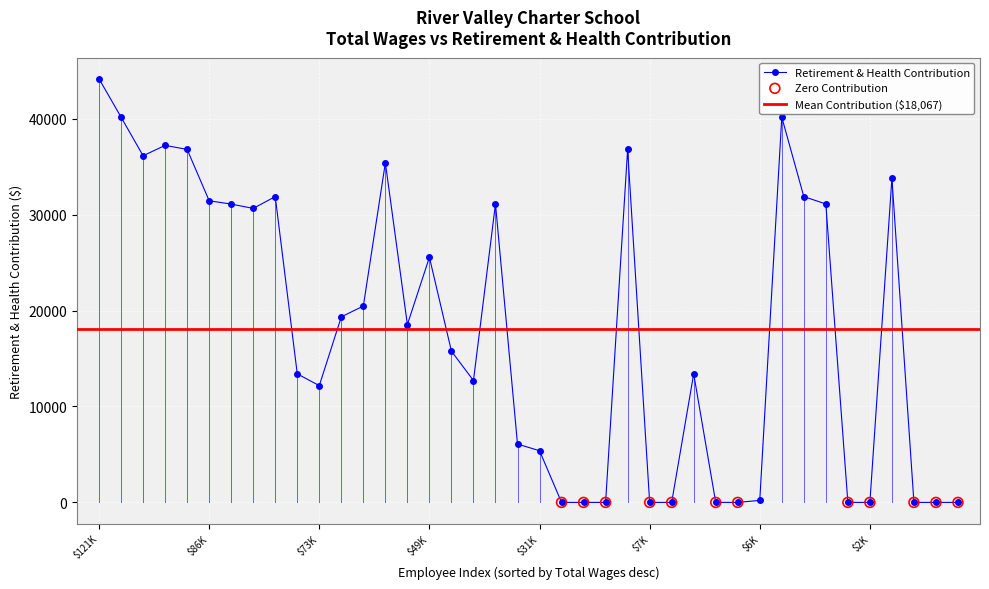

Between 25 and 22, which is larger?

25